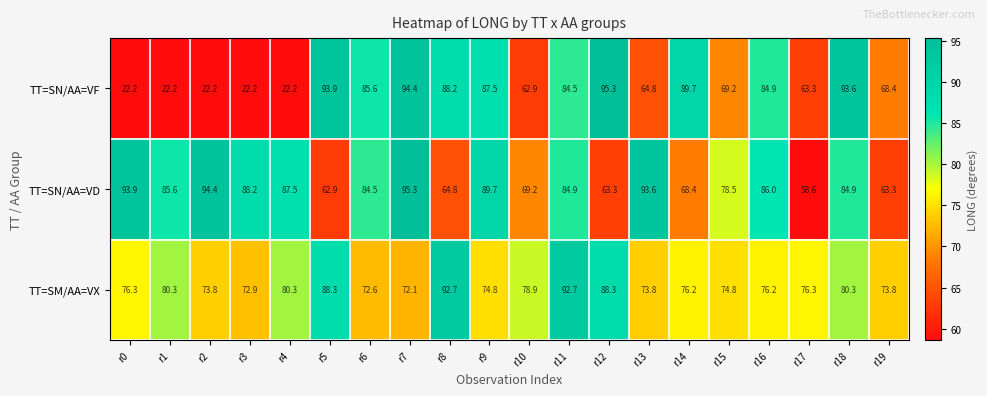

How many values in the TT=SN/AA=VD series are below 84?

8